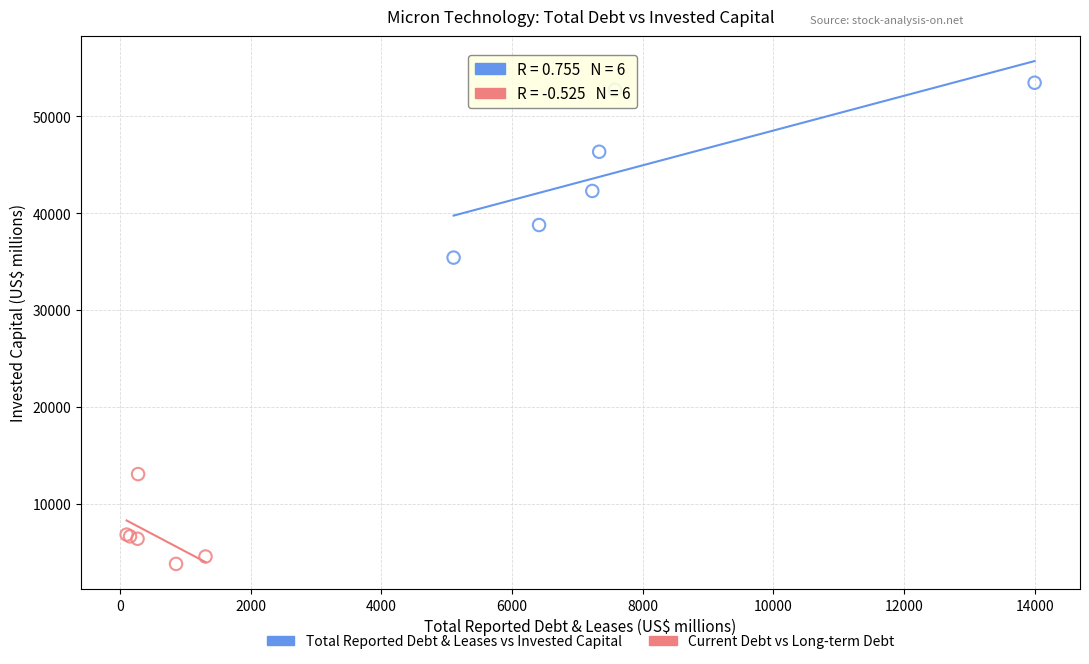

Which series has the largest Y range (max minus min)?

Total Reported Debt & Leases vs Invested Capital